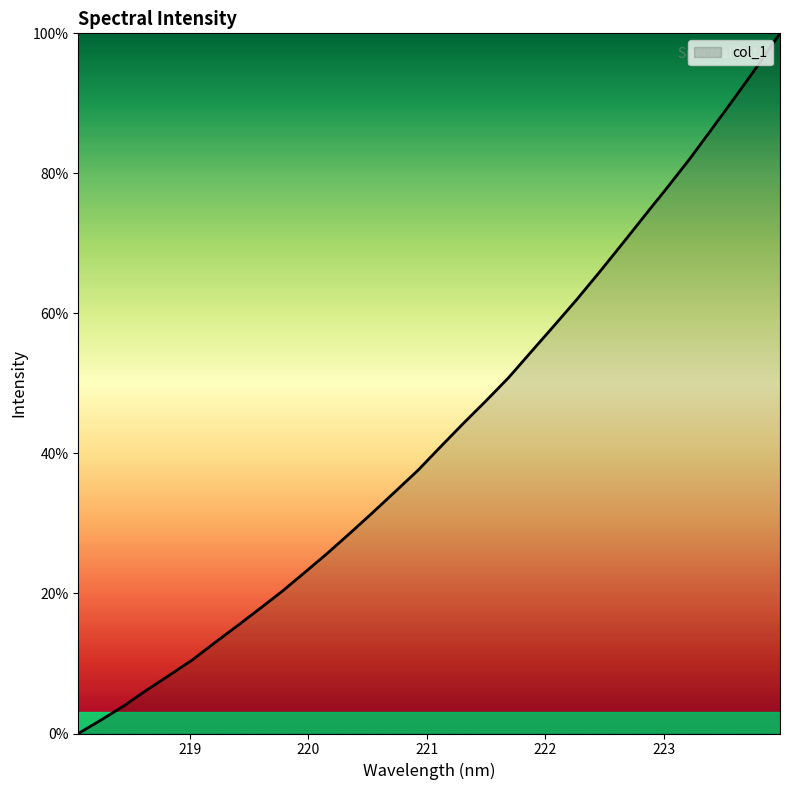

What is the maximum value shown in the chart?

100.0